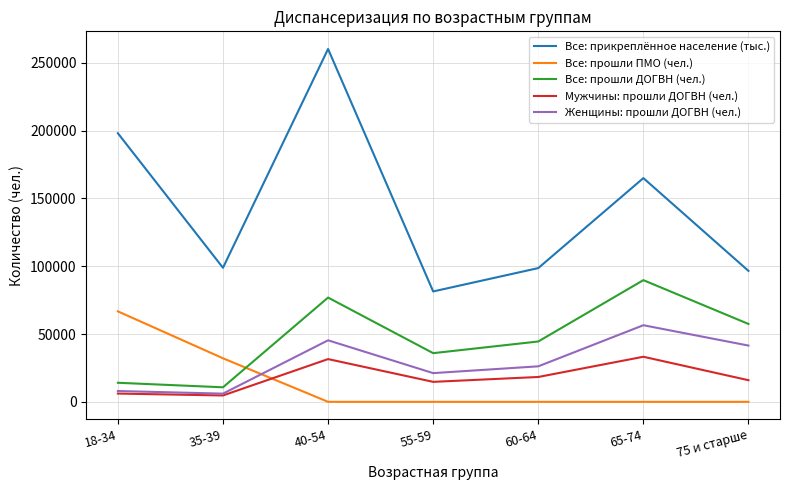

What is the difference between the Женщины: прошли ДОГВН (чел.) values at 40-54 and 18-34?

37396